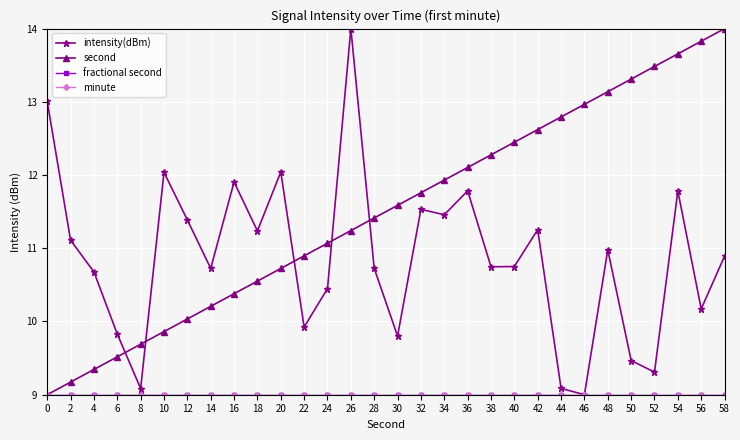

Does the chart have visible grid lines?

Yes